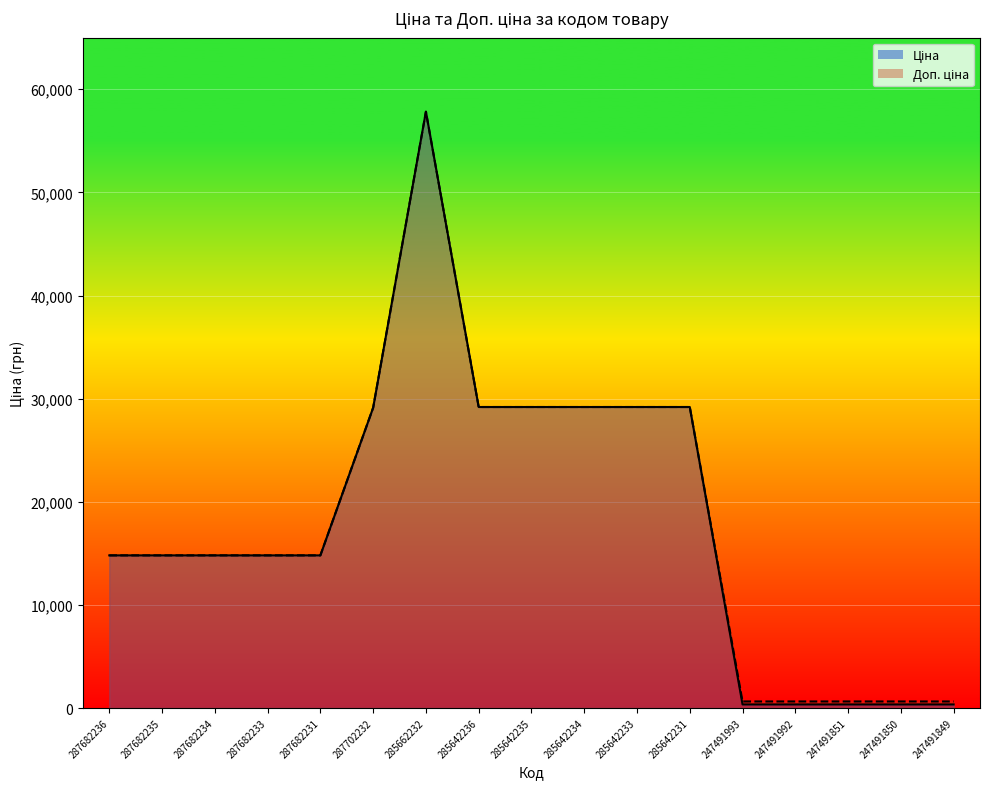

The value of Доп. ціна at 247491992 is 1110.1. True or false?

False